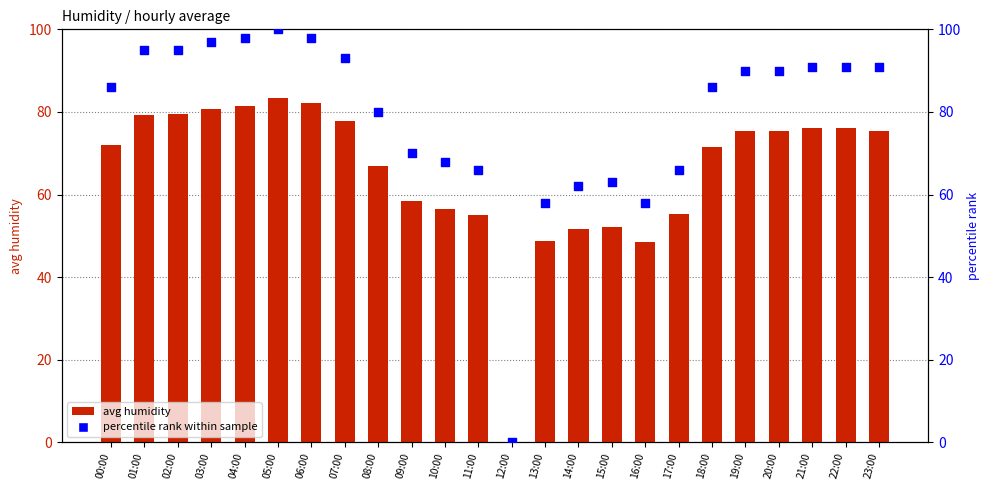

At how many categories does at least one series exceed 76?

15